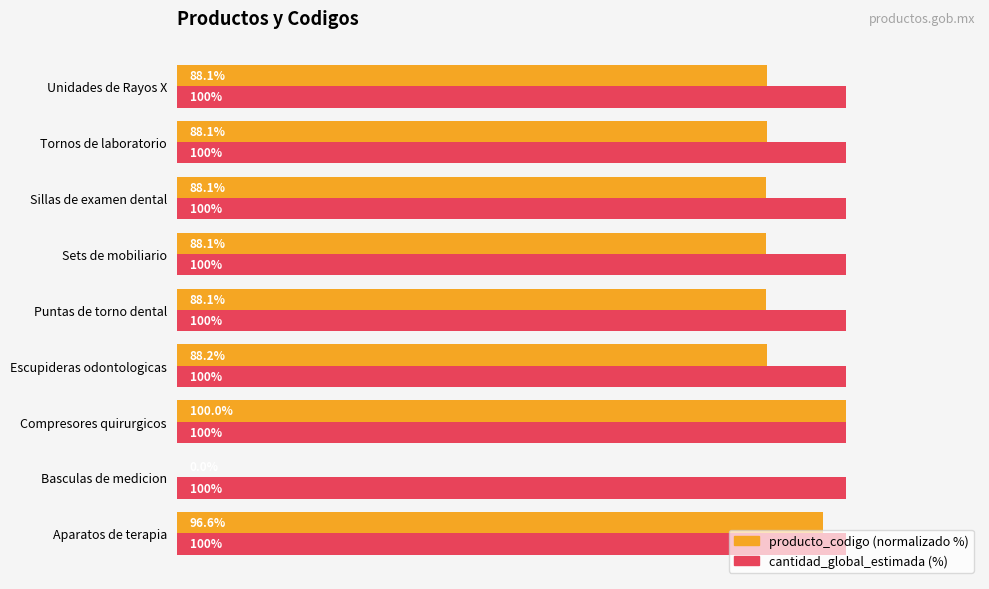

Which series changed the most between Basculas de medicion and Sillas de examen dental?

producto_codigo (normalizado %)